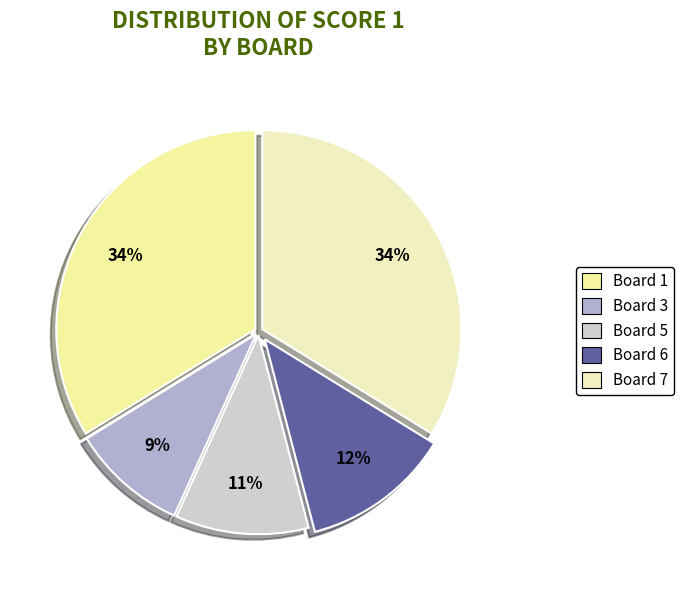

To the nearest percent, what percentage of the pie is Board 1?

34%